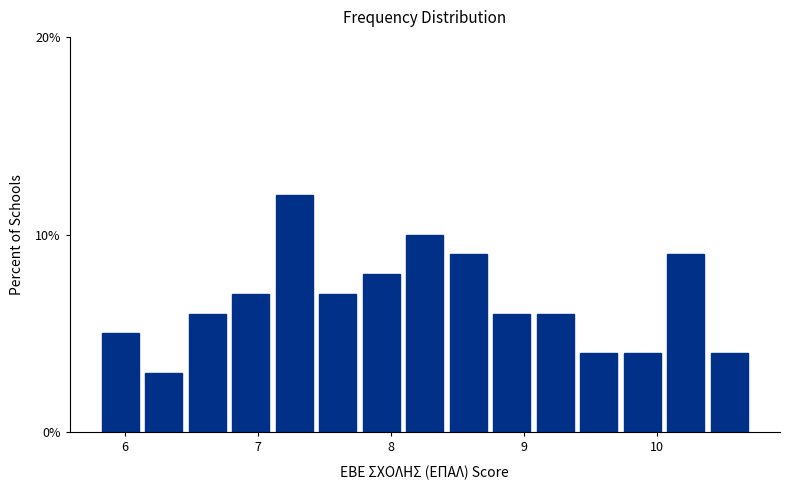

Around what value on the x-axis is the tallest bar? Give the approximate position of its centre, as read against the axis.

7.3